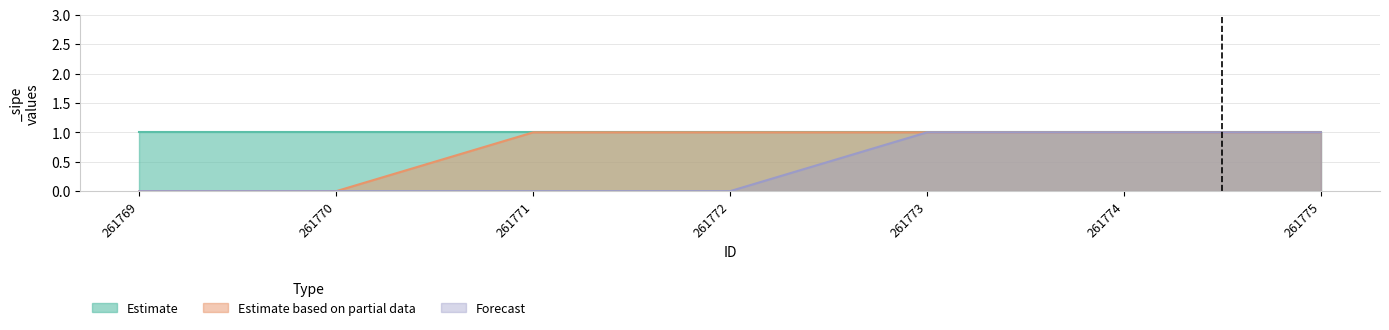

Rank the categories by Estimate based on partial data value from lowest to highest.

261769, 261770, 261771, 261772, 261773, 261774, 261775